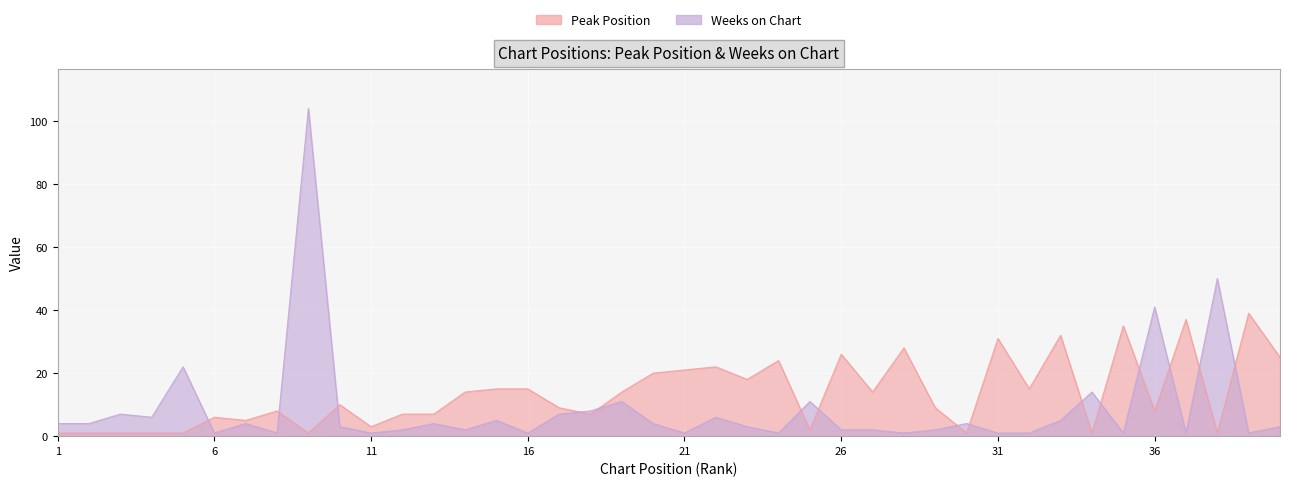

True or false: Peak Position has more than 0 interior local peaks.

True